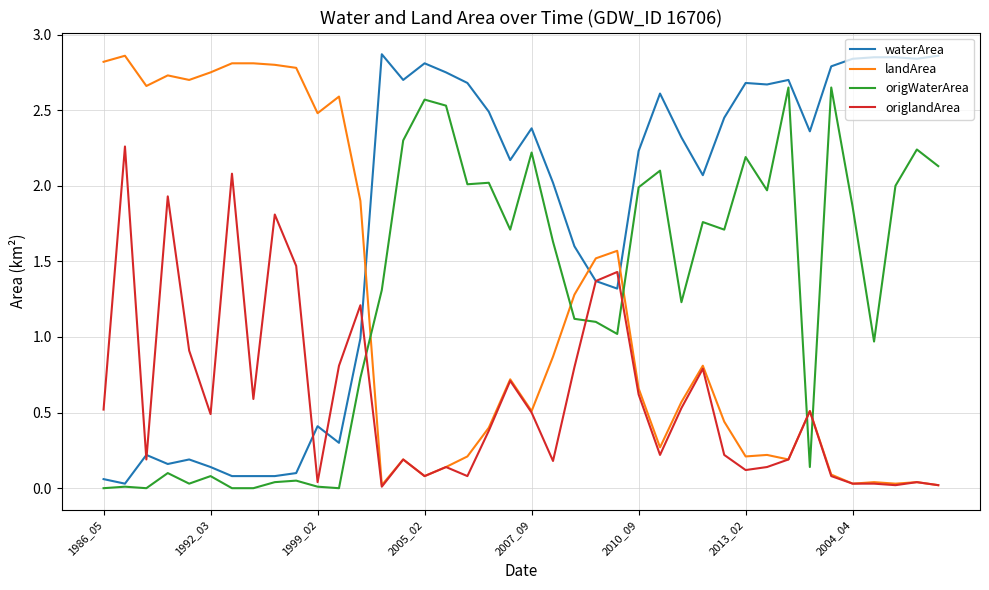

Which series ends up on top after the final intersection of landArea and origWaterArea?

origWaterArea